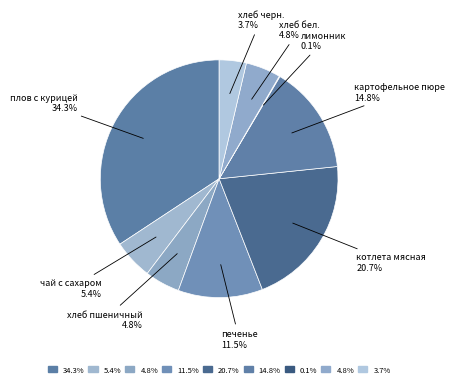

Which category has the biggest portion of the pie?

плов с курицей